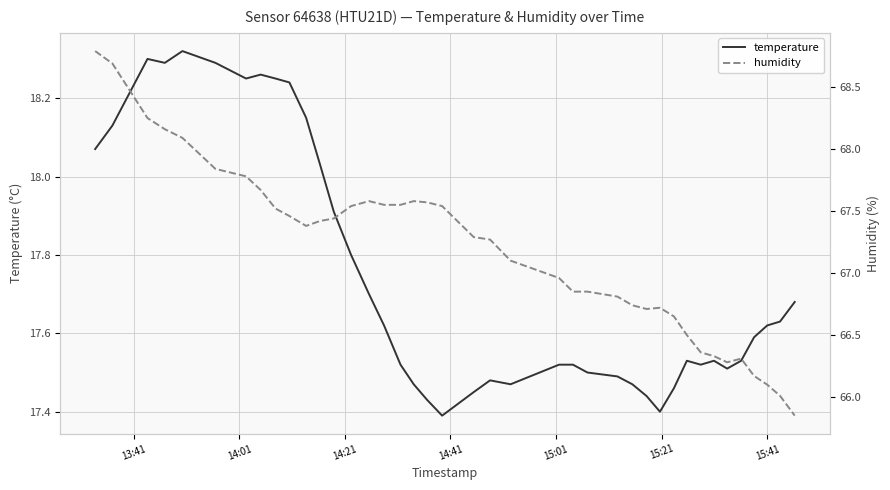

True or false: temperature and humidity intersect in this chart.

False